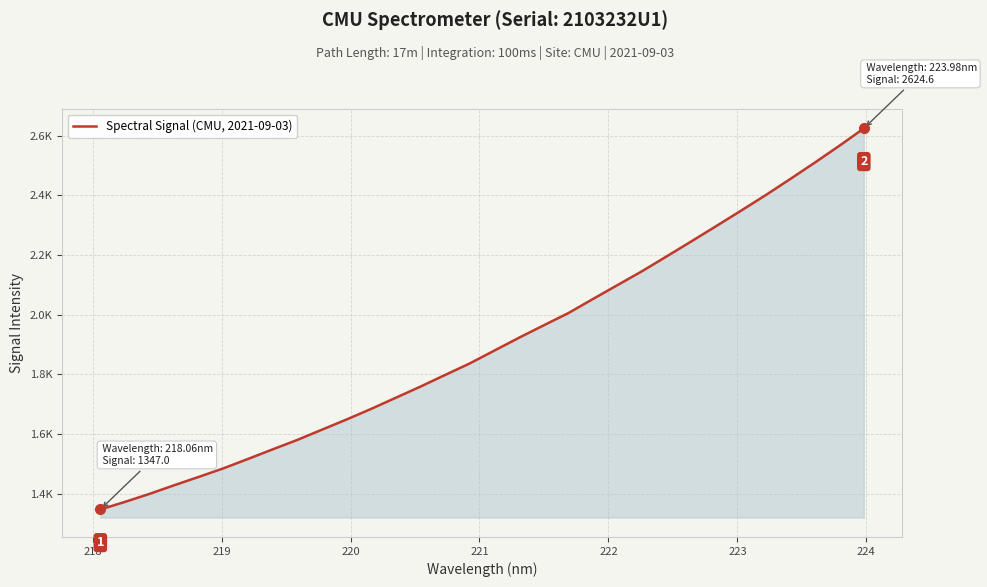

Does the chart display data point markers on the line(s)?

No